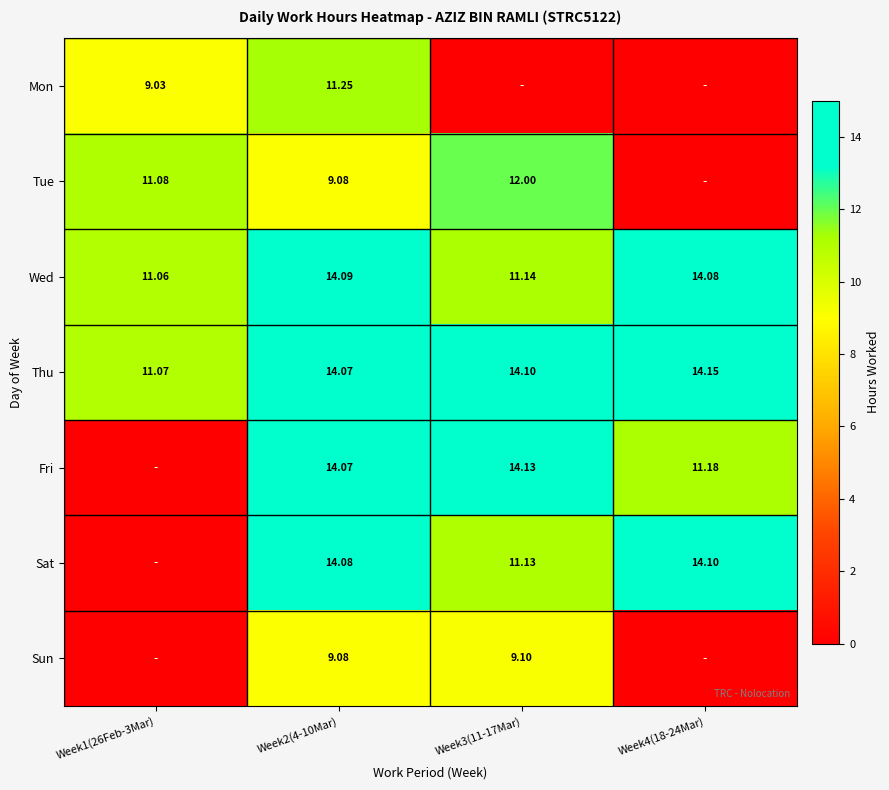

True or false: Sun has a value of 2.1 at Week3(11-17Mar).

False